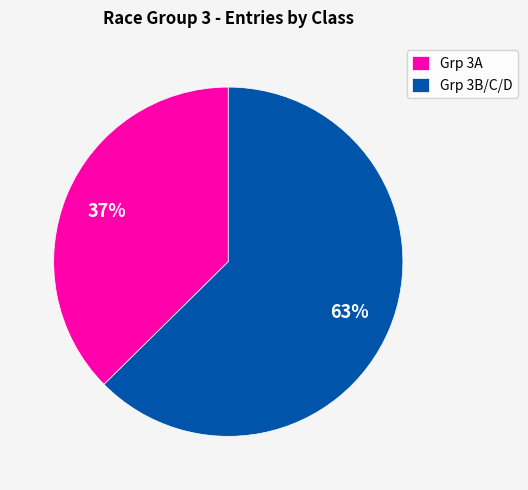

Is there a majority slice in this chart?

Yes